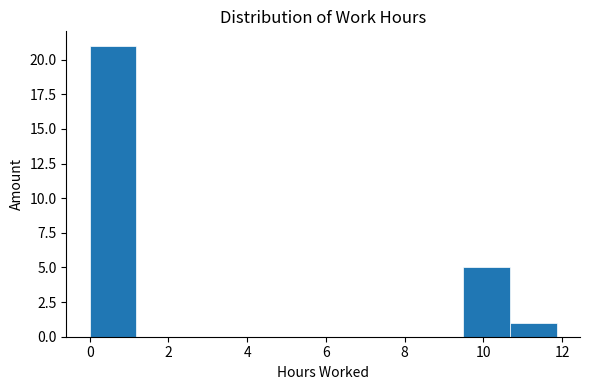

Reading left to right, transcribe this chart: for each bar, give the range it covers on the x-axis and its height. Neither the bar edges nor the heights are printed on the chart, so give them approximately, as read against the axes.

0.0 to 1.2: 21
1.2 to 2.4: 0
2.4 to 3.6: 0
3.6 to 4.8: 0
4.8 to 6.0: 0
6.0 to 7.2: 0
7.2 to 8.4: 0
8.4 to 9.4: 0
9.4 to 10.6: 5
10.6 to 11.8: 1